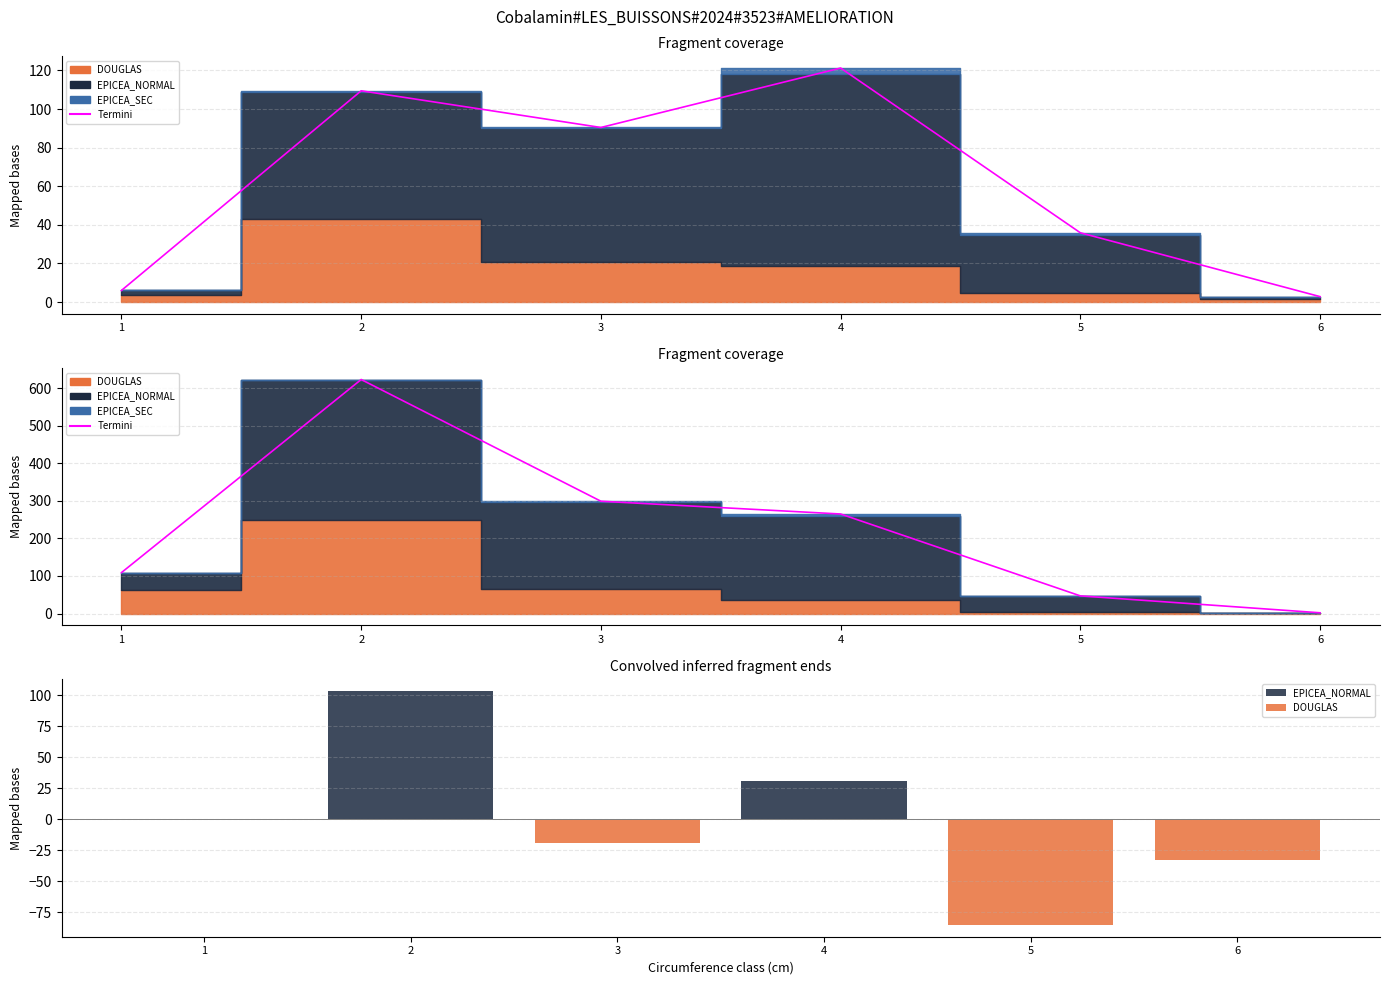

At which category is the sum across all series the highest?

2